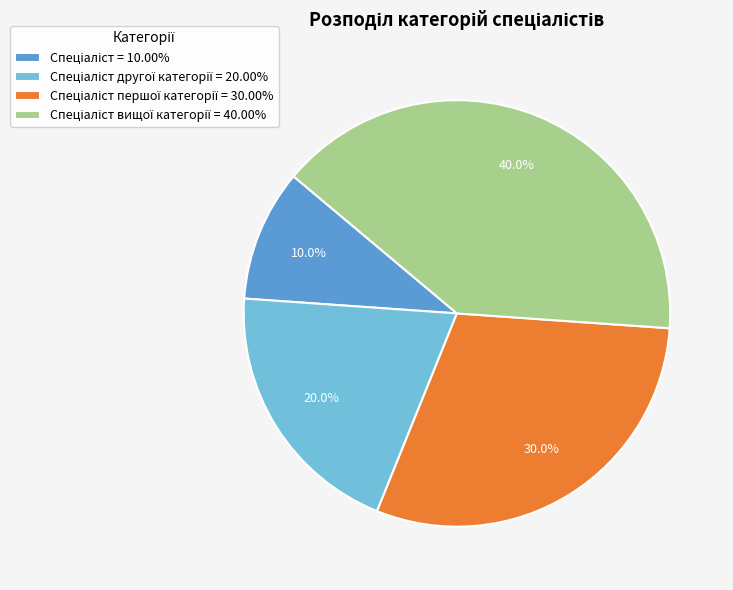

Does any single category account for the majority?

No